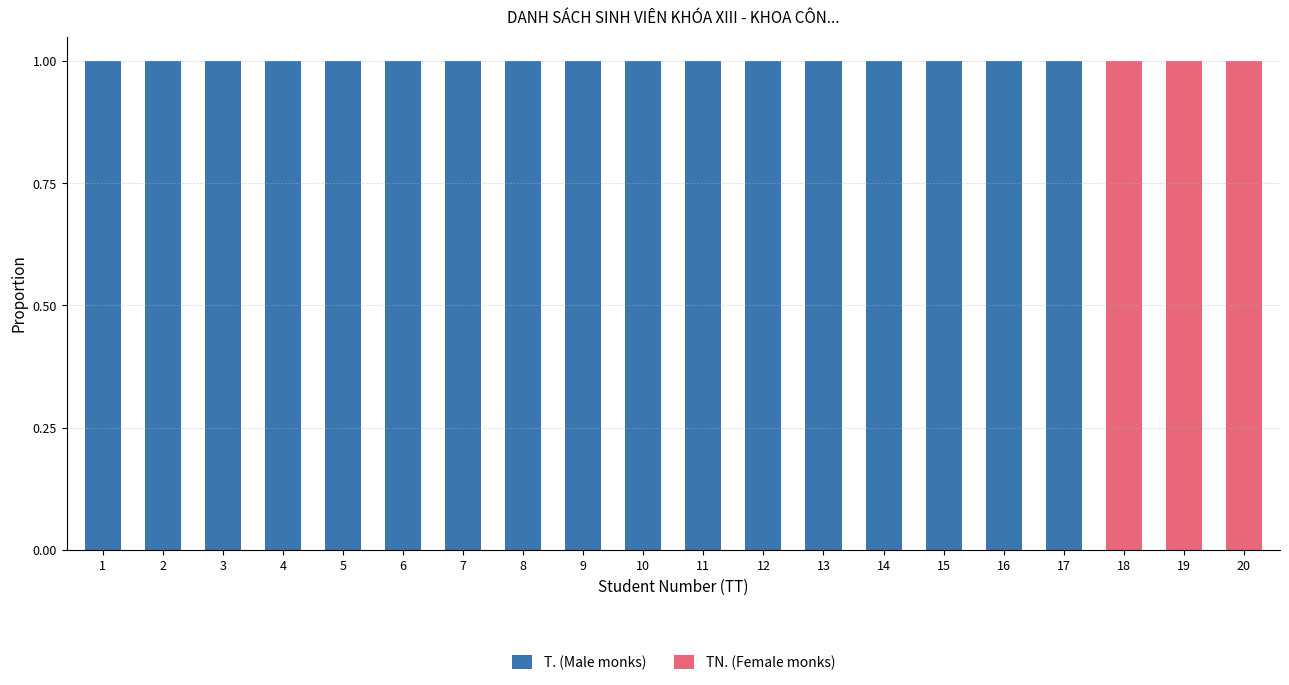

The T. (Male monks) series shows 1 at 6. True or false?

True